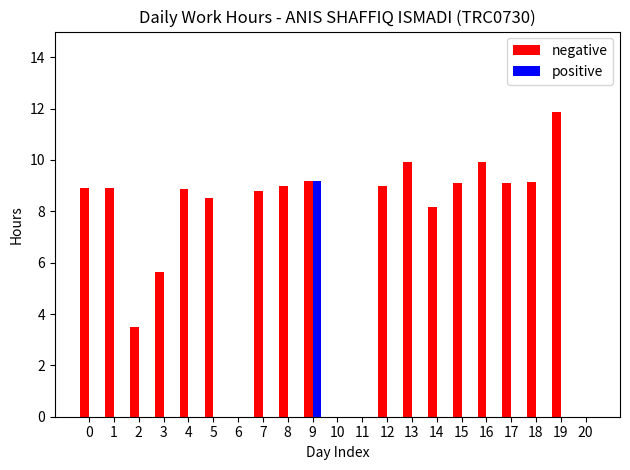

Between 16 and 19, which series saw the biggest shift?

negative